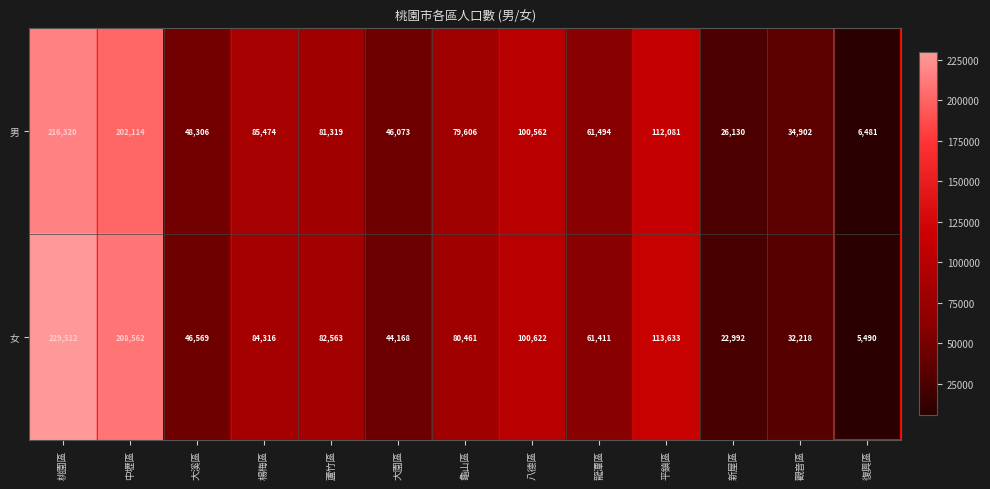

Is it true that 男 equals 79606 at 龜山區?

True